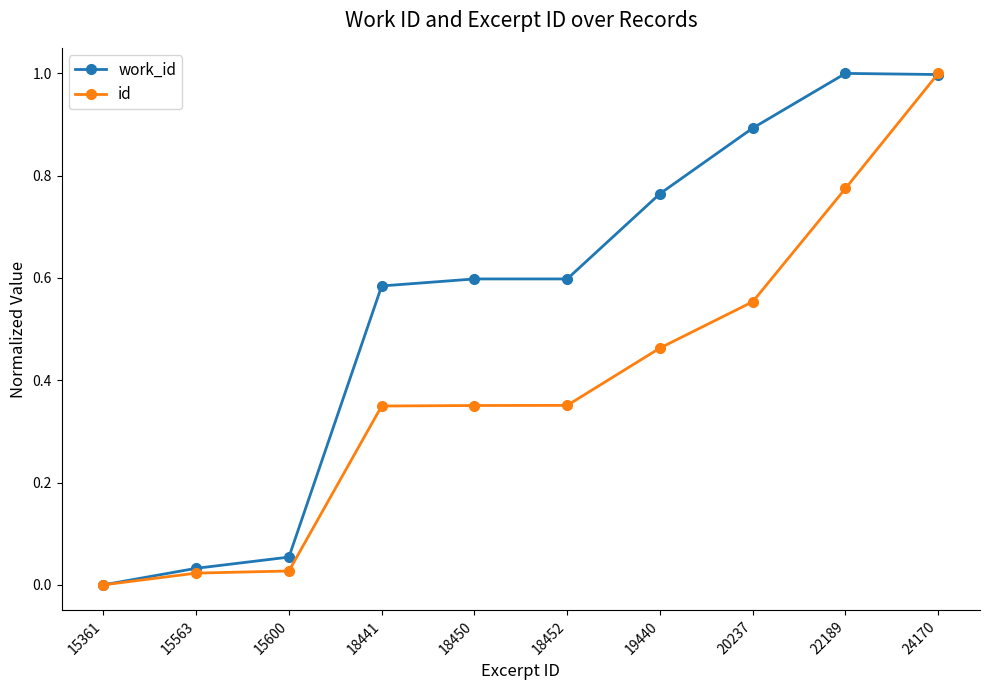

The id series shows 1.0 at 24170. True or false?

True